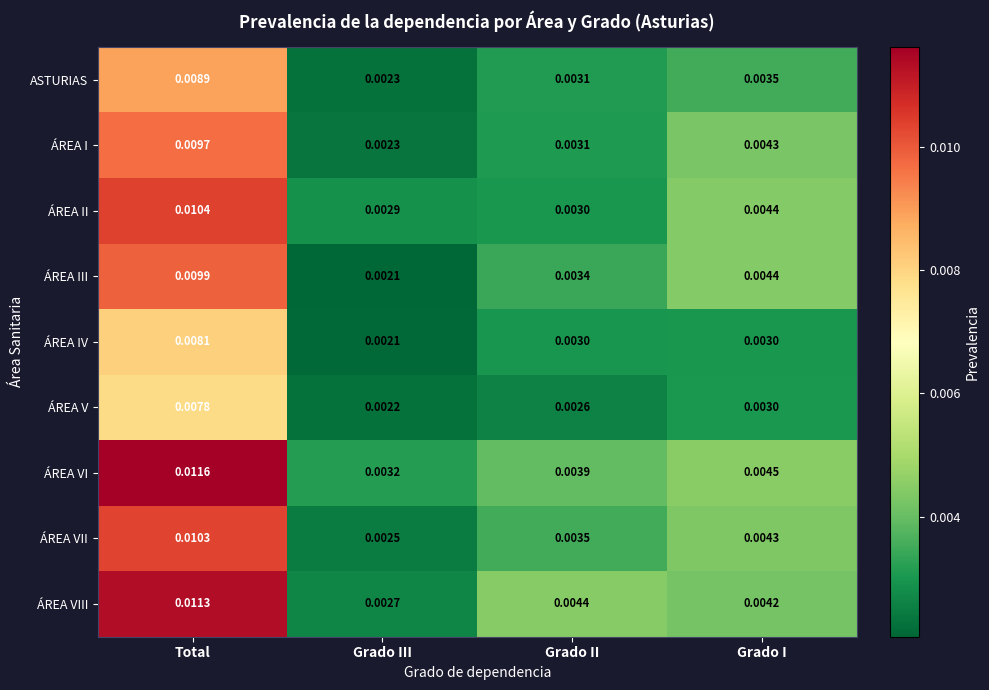

At which label is ÁREA IV closest to 0?

Grado III